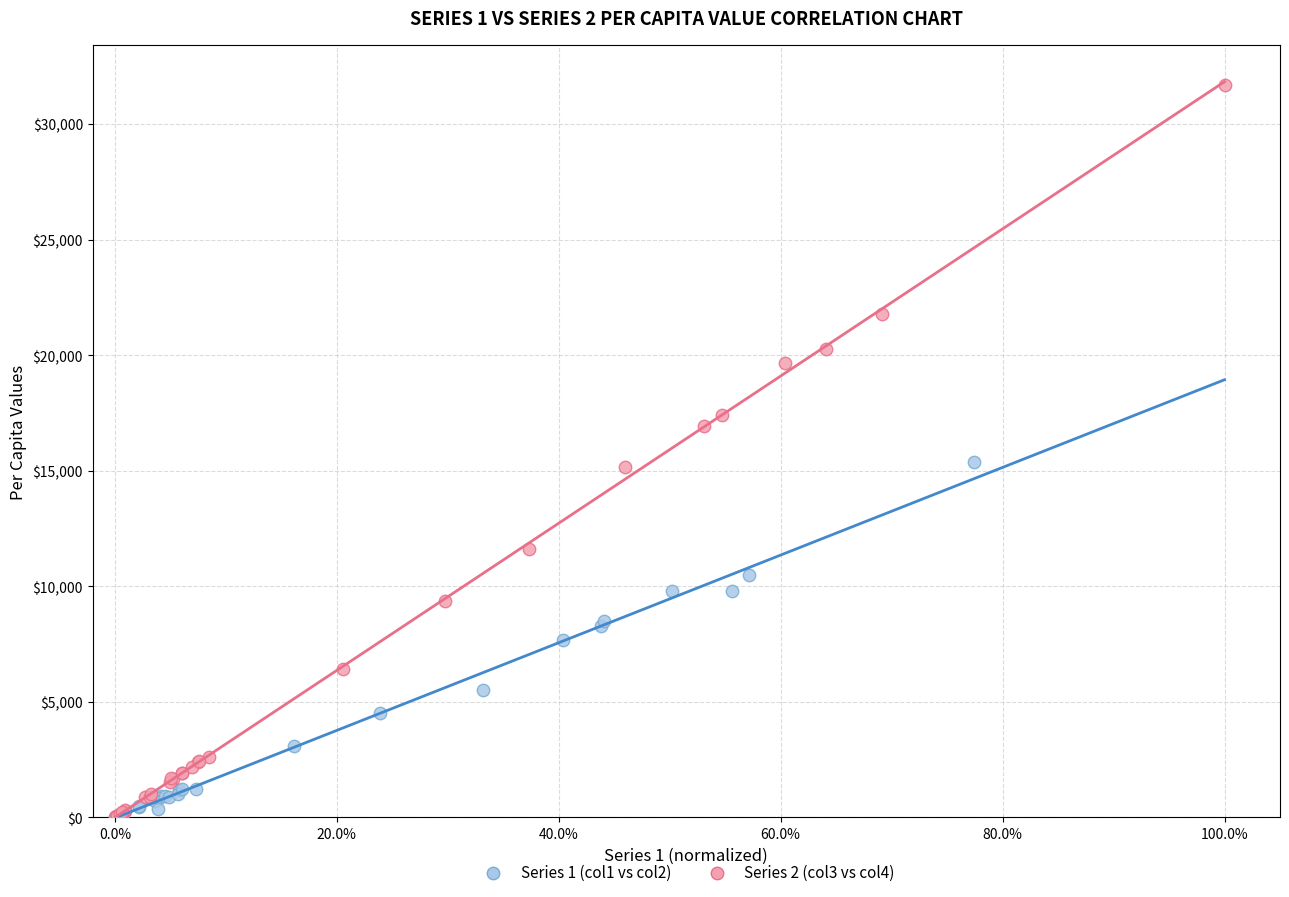

Which series has the largest Y range (max minus min)?

Series 2 (col3 vs col4)